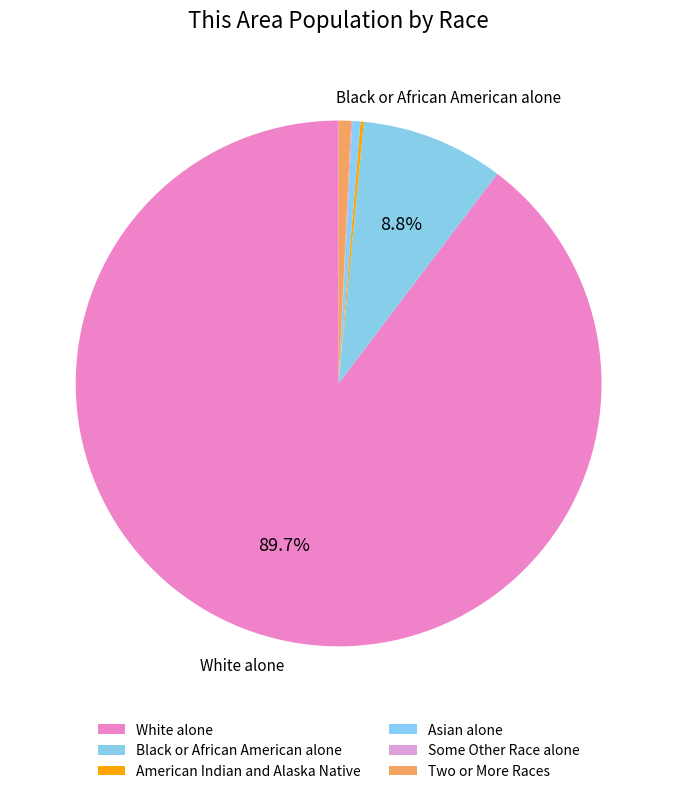

Count the number of slices in the pie.

6